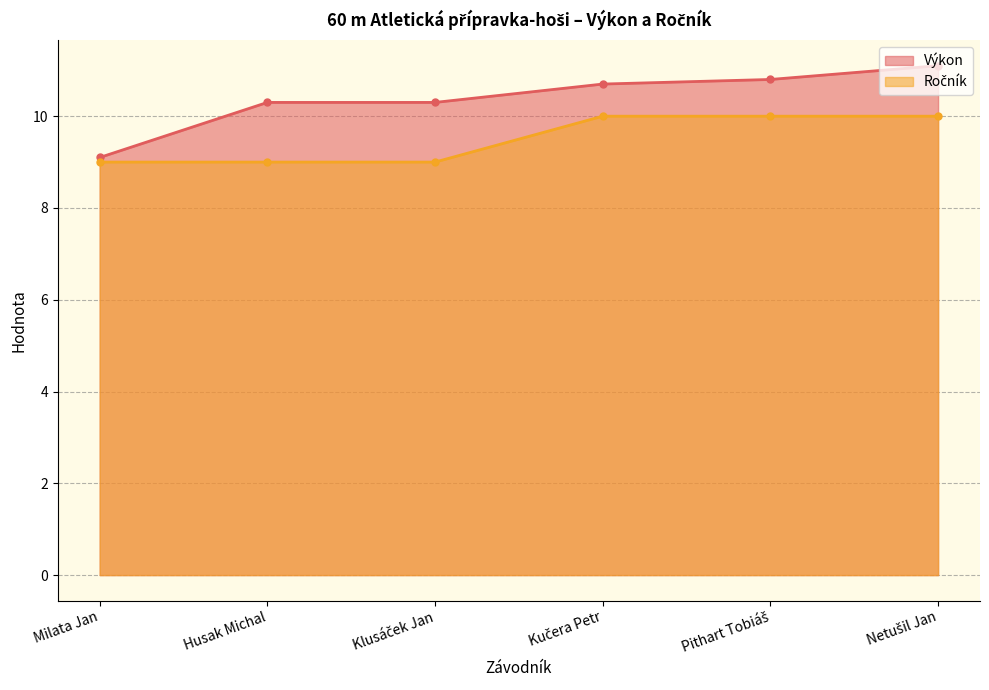

What is the total value across all series at Netušil Jan?

21.1